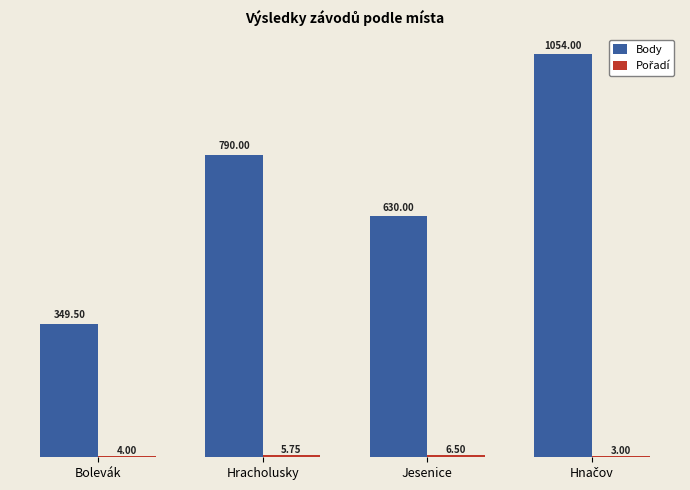

Between Bolevák and Jesenice, which series saw the biggest shift?

Body